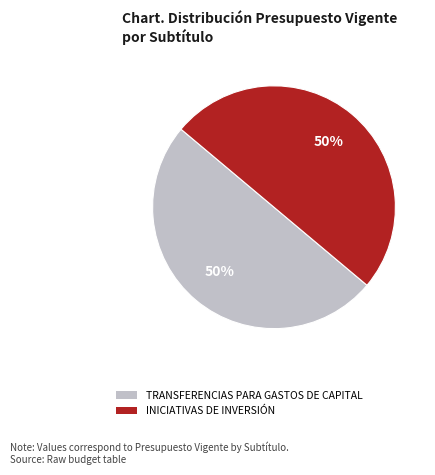

What is the ratio of the value at TRANSFERENCIAS PARA GASTOS DE CAPITAL to the value at INICIATIVAS DE INVERSIÓN?

1.0